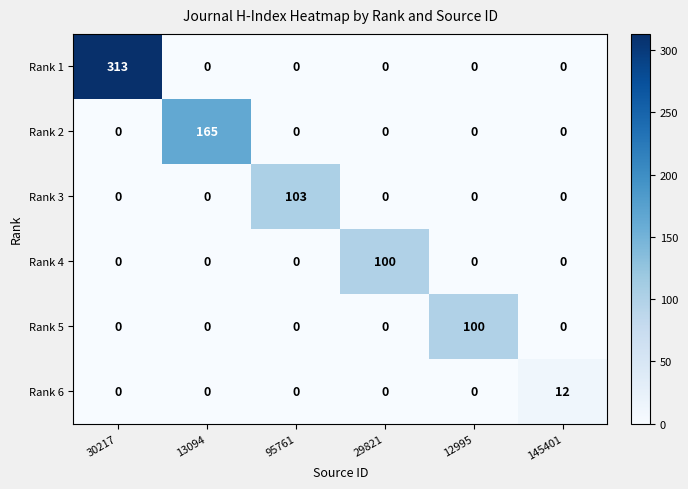

Which series has the widest spread of values?

Rank 1